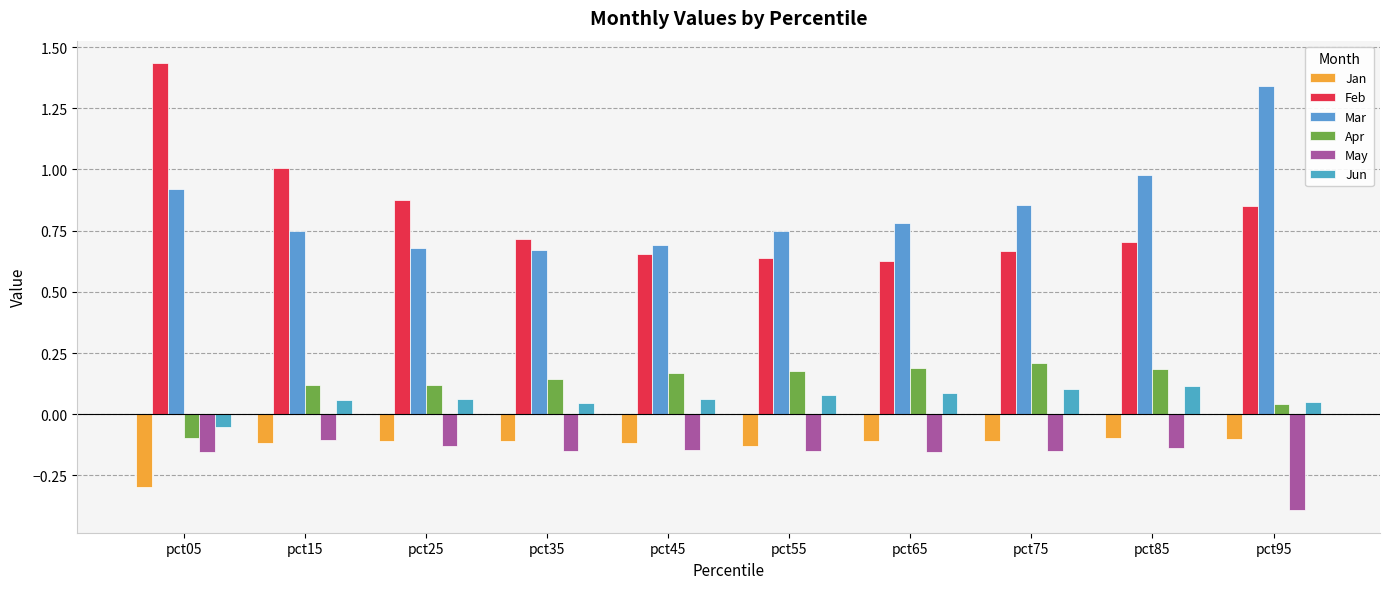

What is the lowest value of the Jun series?

-0.1